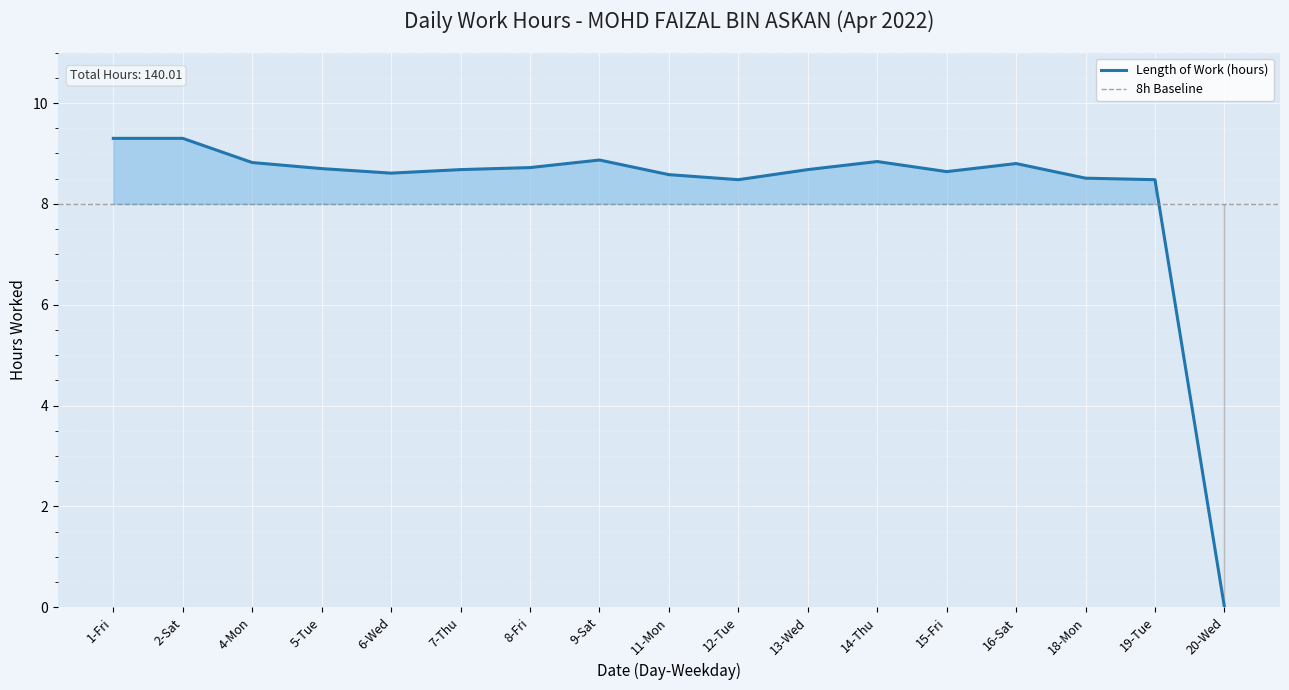

Where is the data nearest to the value 4?

20-Wed